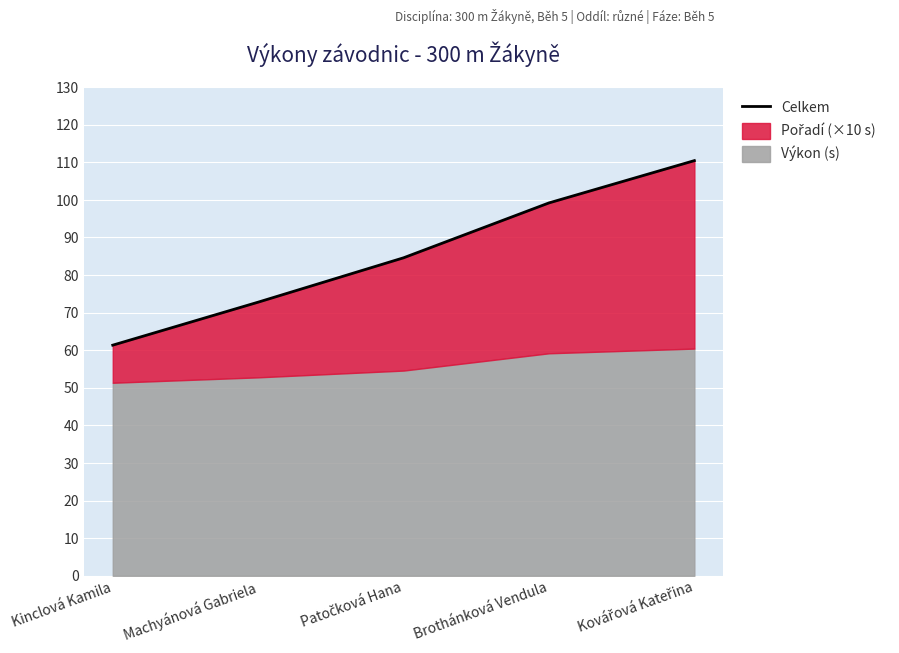

Reading left to right, list all the values displayed in this chart.

Kinclová Kamila=61.4	Machyánová Gabriela=72.8	Patočková Hana=84.6	Brothánková Vendula=99.2	Kovářová Kateřina=110.4